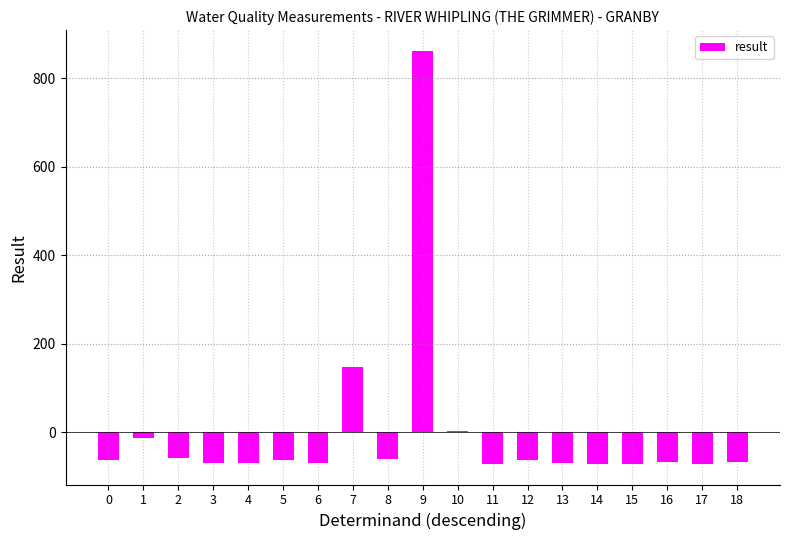

Are the bars horizontal?

No